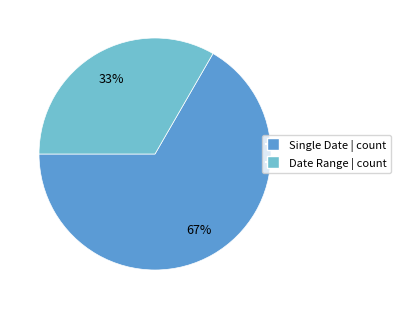

Is there a majority slice in this chart?

Yes